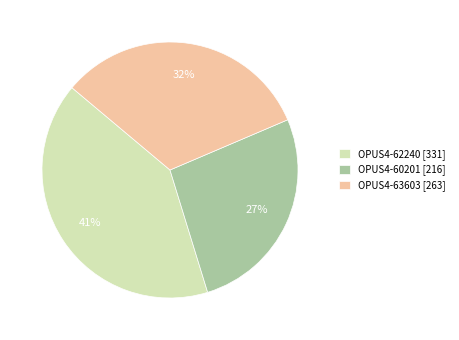

To the nearest percent, what is the combined percentage of OPUS4-60201 and OPUS4-62240?

68%